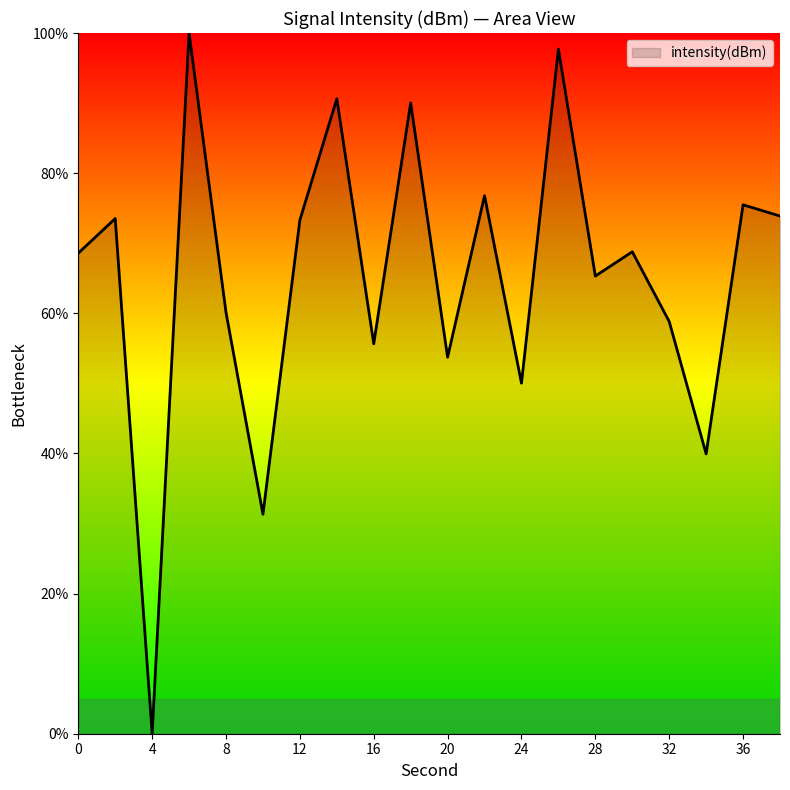

What is the difference between the maximum and minimum values?

100.0